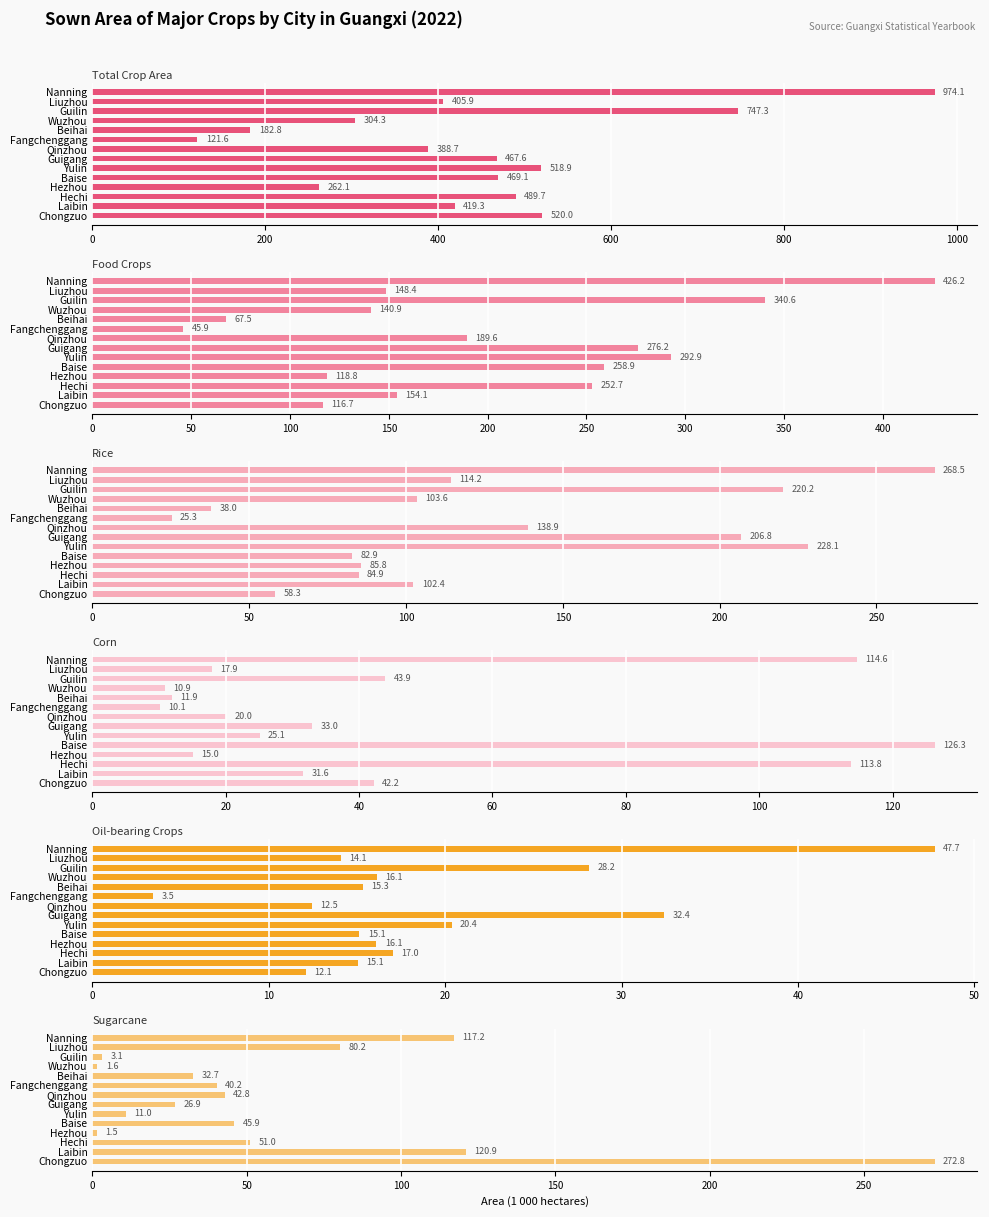

Between Nanning and Chongzuo, which series saw the biggest shift?

Total Crop Area